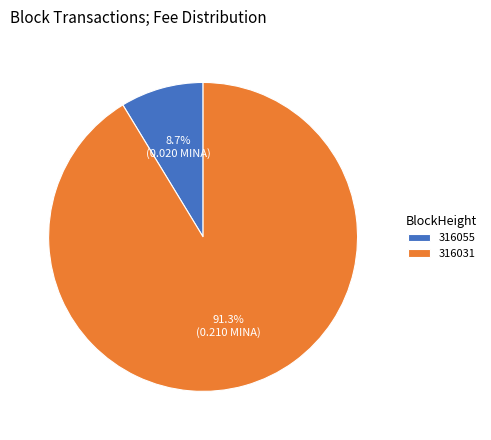

Combined, do 316031 and 316055 account for over 50%?

Yes